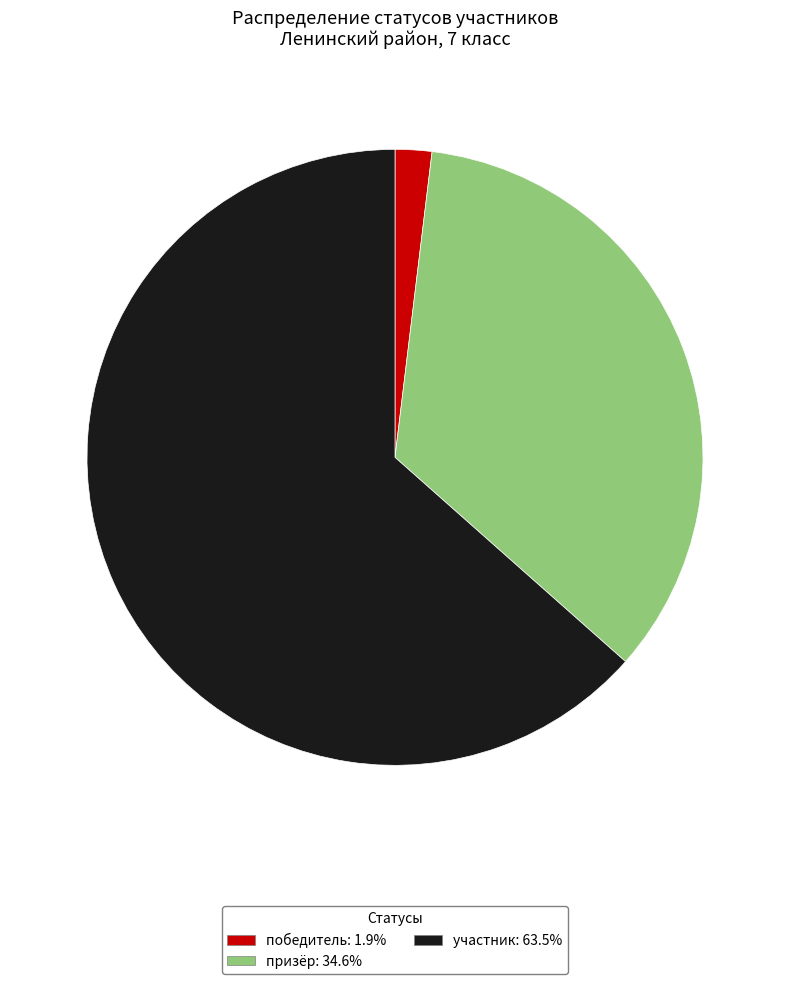

Between участник and победитель, which is larger?

участник